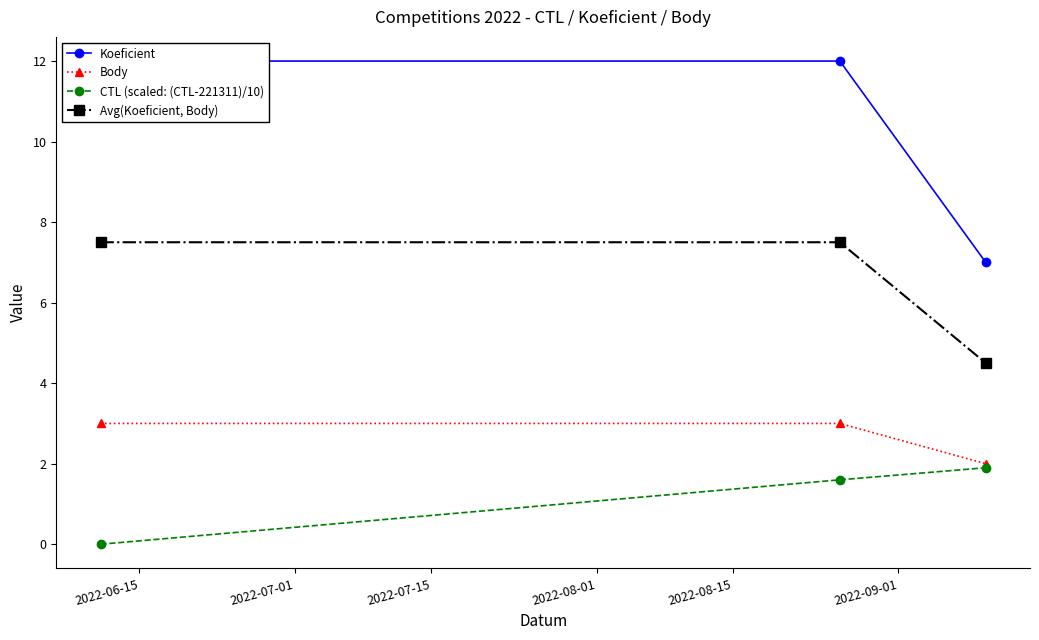

What is the value of the CTL (scaled: (CTL-221311)/10) point at the 3rd from the left?

1.9